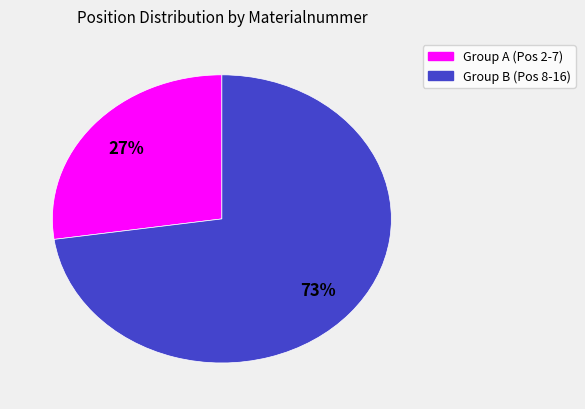

Is there a majority slice in this chart?

Yes